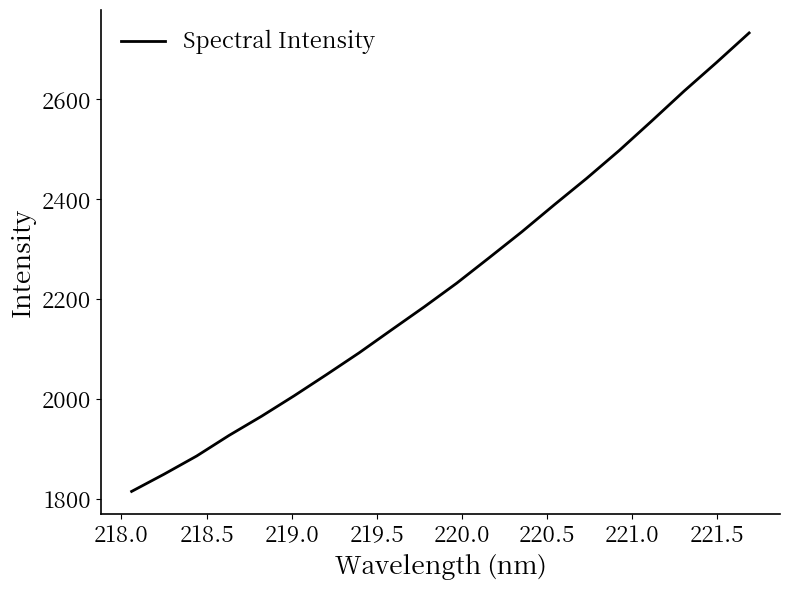

How many values are below 2232?

10